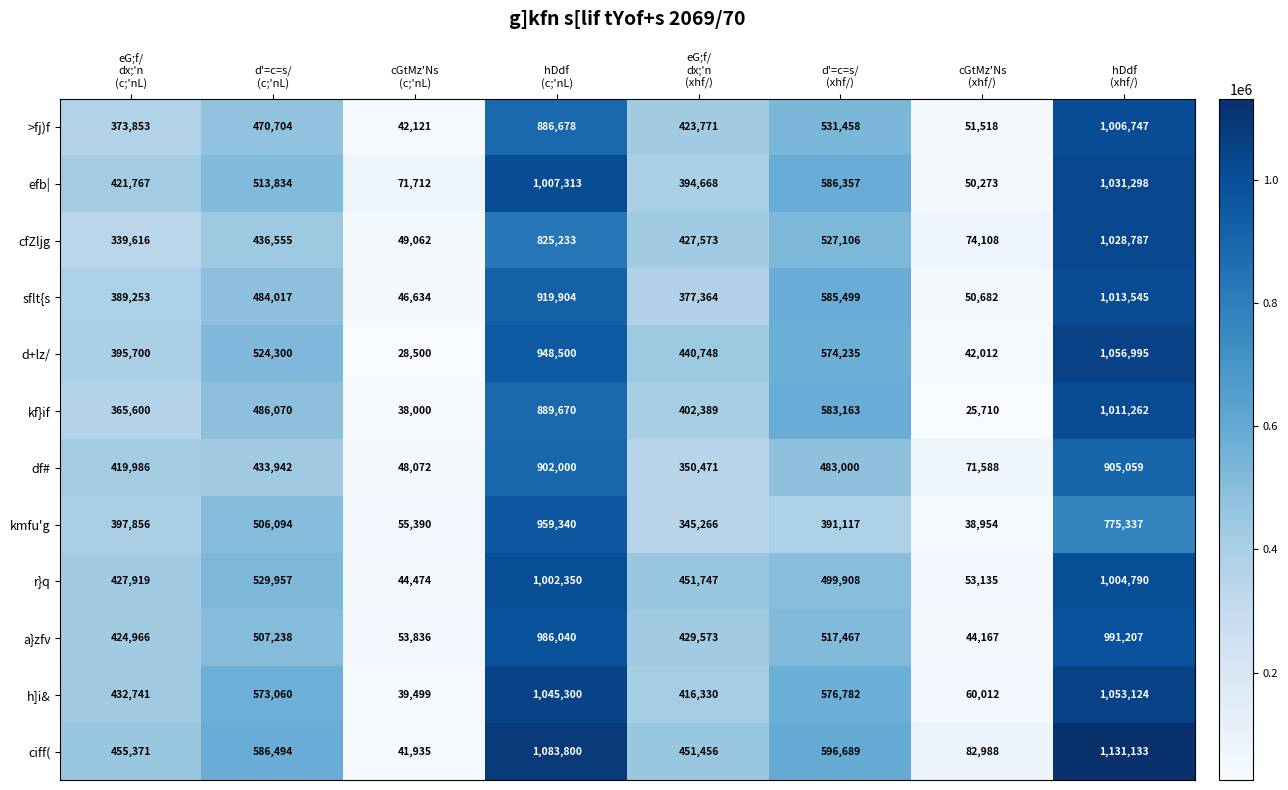

Which series has the largest range (max minus min)?

ciff(